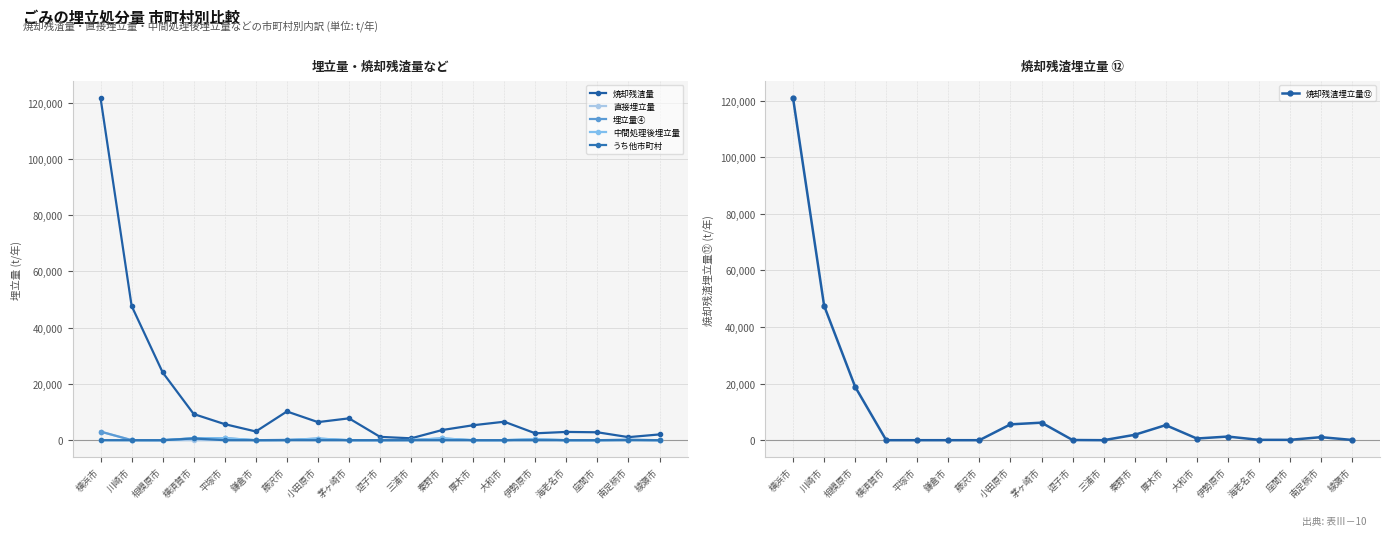

What is the sum of all うち他市町村 values?

614